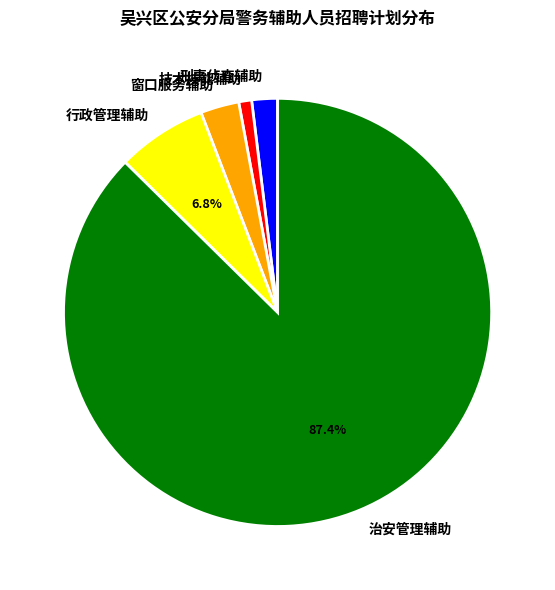

How many segments does this pie chart have?

5